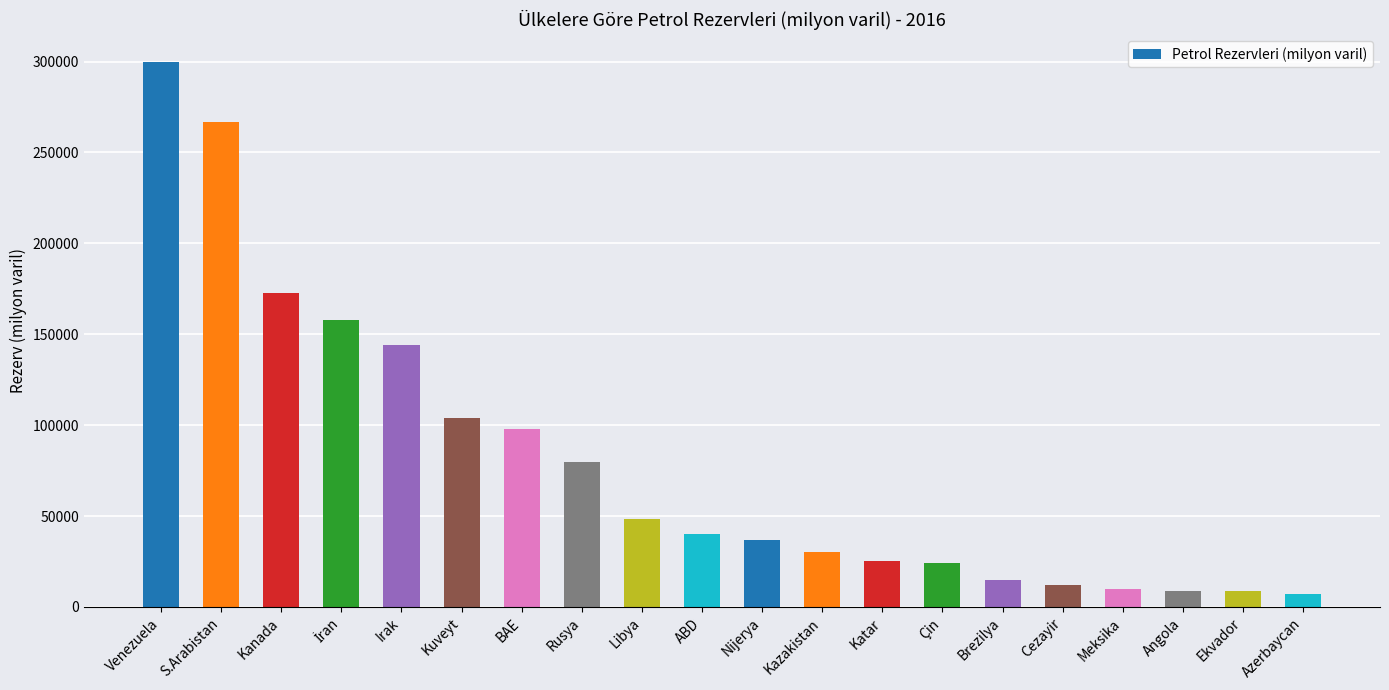

How many categories are shown in the chart?

20